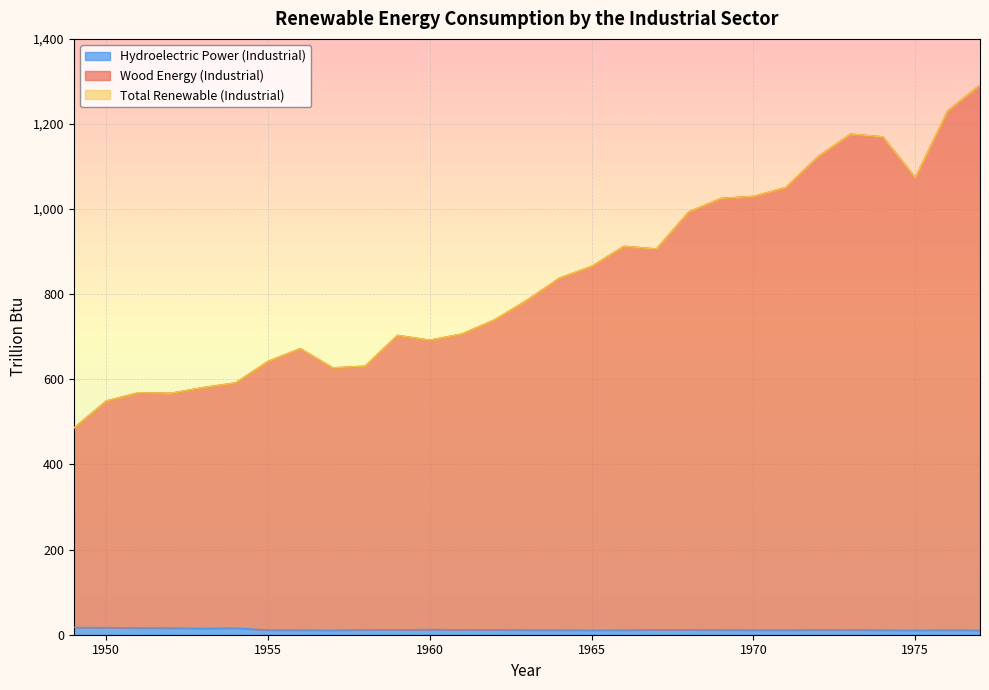

True or false: Hydroelectric Power (Industrial) and Wood Energy (Industrial) intersect in this chart.

False